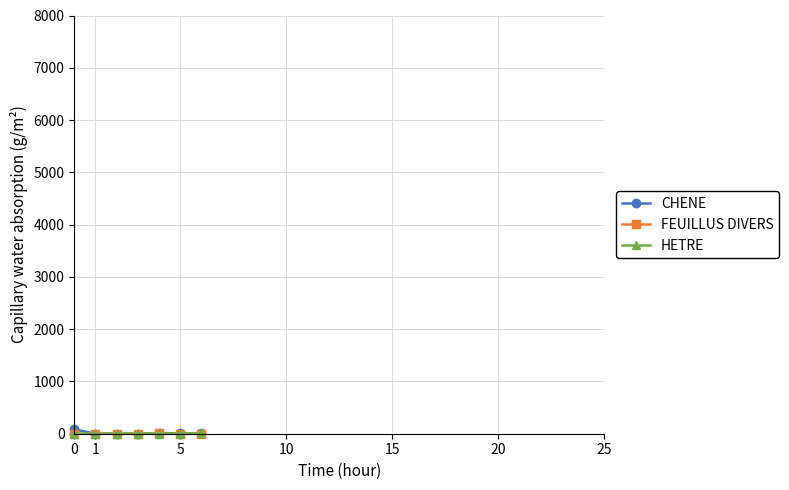

Which series has the largest range (max minus min)?

CHENE